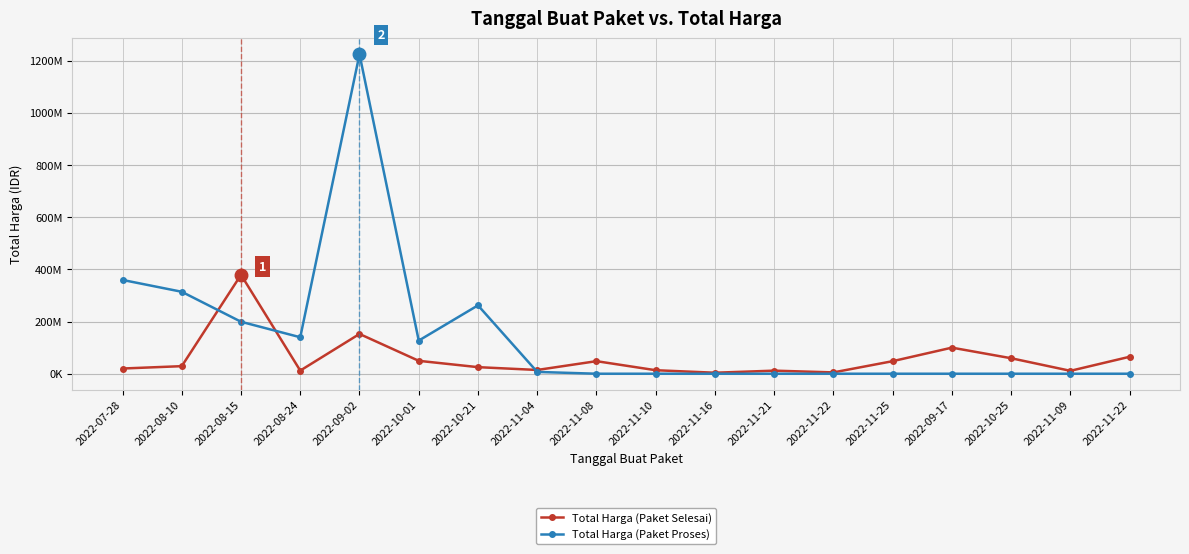

What are all the series names shown in the legend?

Total Harga (Paket Selesai), Total Harga (Paket Proses)